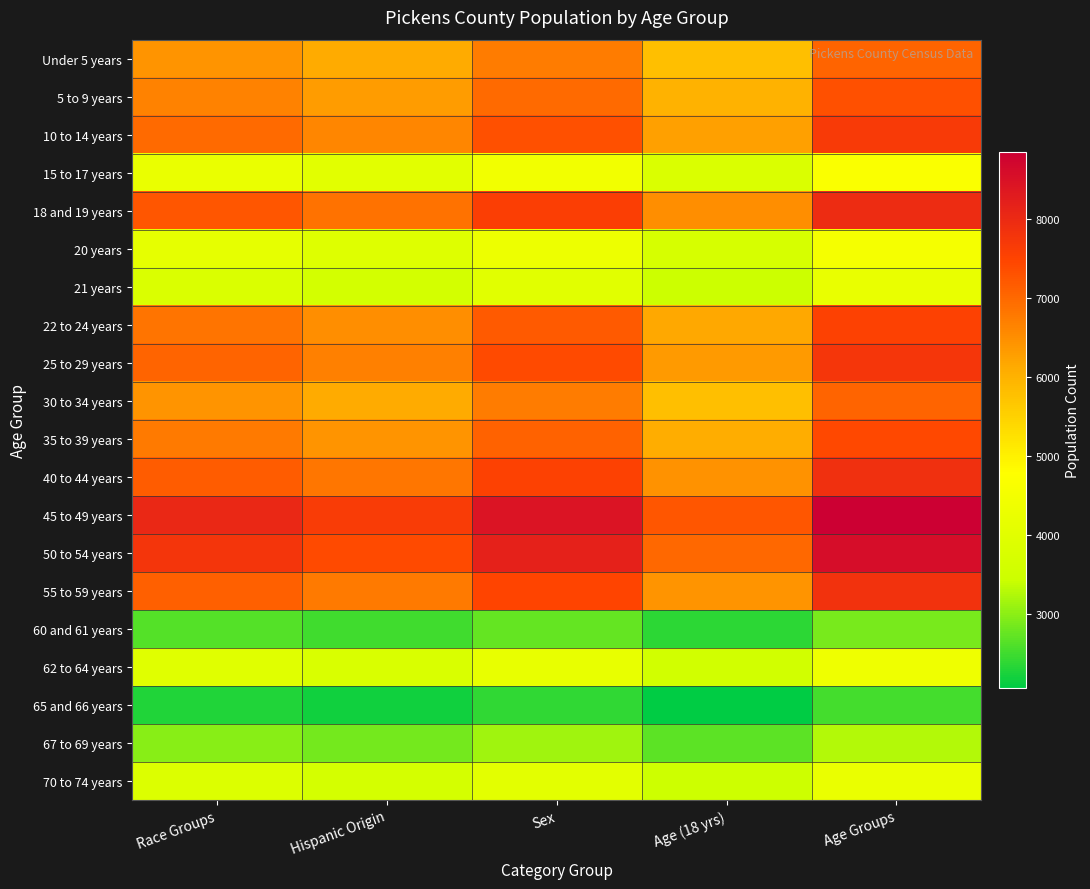

List the series in order of their peak value, lowest first.

65 and 66 years, 60 and 61 years, 67 to 69 years, 21 years, 70 to 74 years, 62 to 64 years, 20 years, 15 to 17 years, 30 to 34 years, Under 5 years, 5 to 9 years, 35 to 39 years, 22 to 24 years, 10 to 14 years, 25 to 29 years, 55 to 59 years, 40 to 44 years, 18 and 19 years, 50 to 54 years, 45 to 49 years